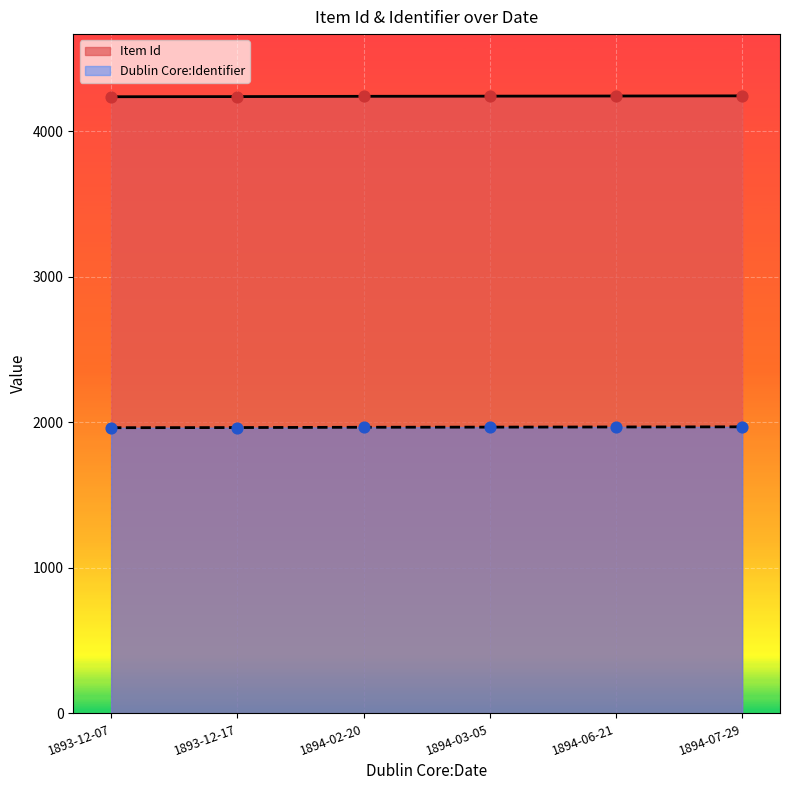

Which series contains the highest Y value?

Item Id